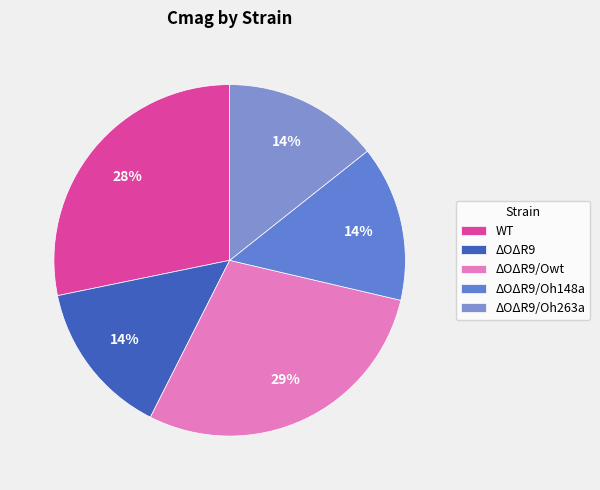

What percentage is the ΔOΔR9/Oh148a slice, to the nearest percent?

14%